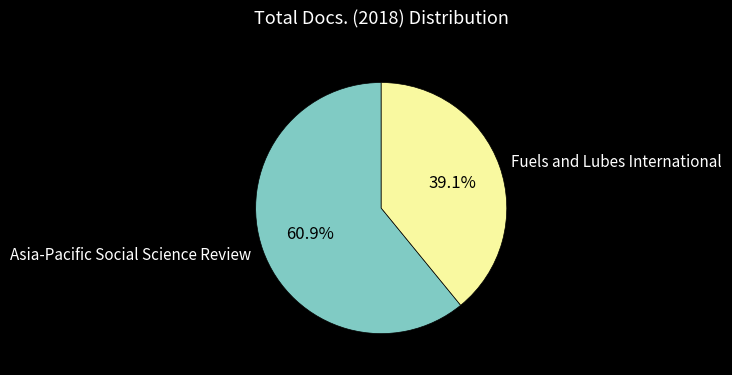

How many slices are in this pie chart?

2